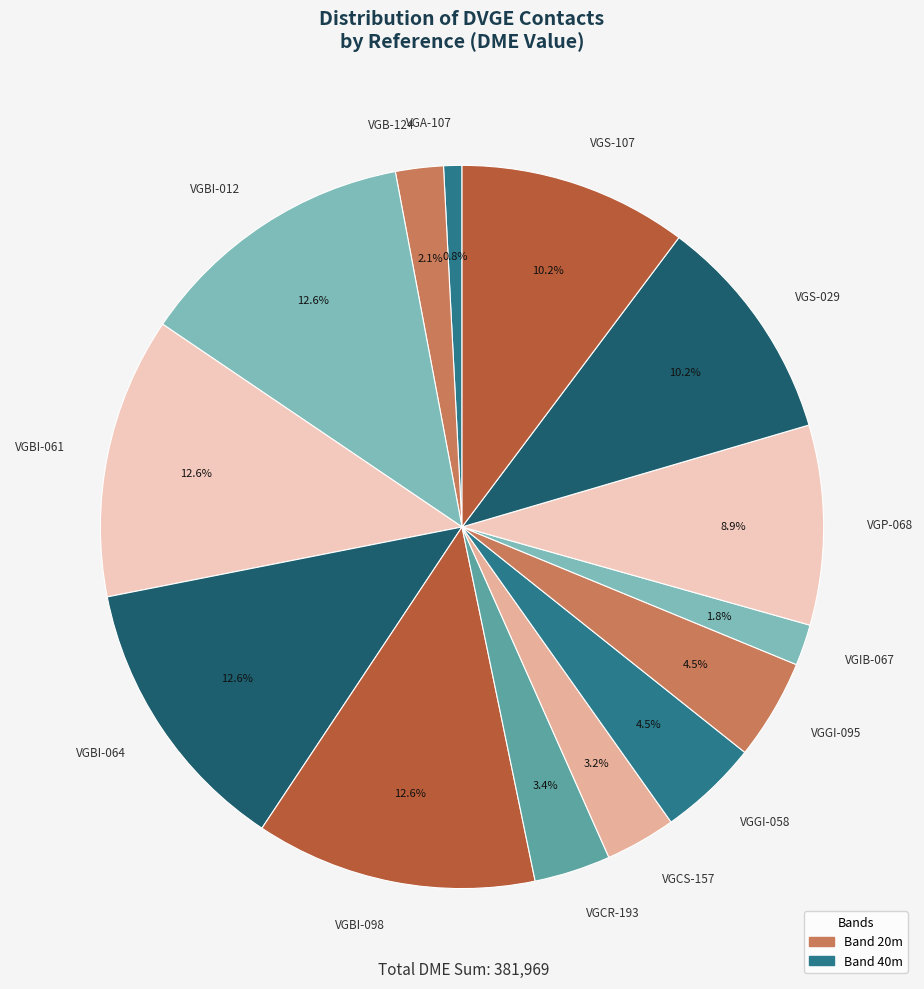

How much of the chart is everything except VGBI-061?

87.4%